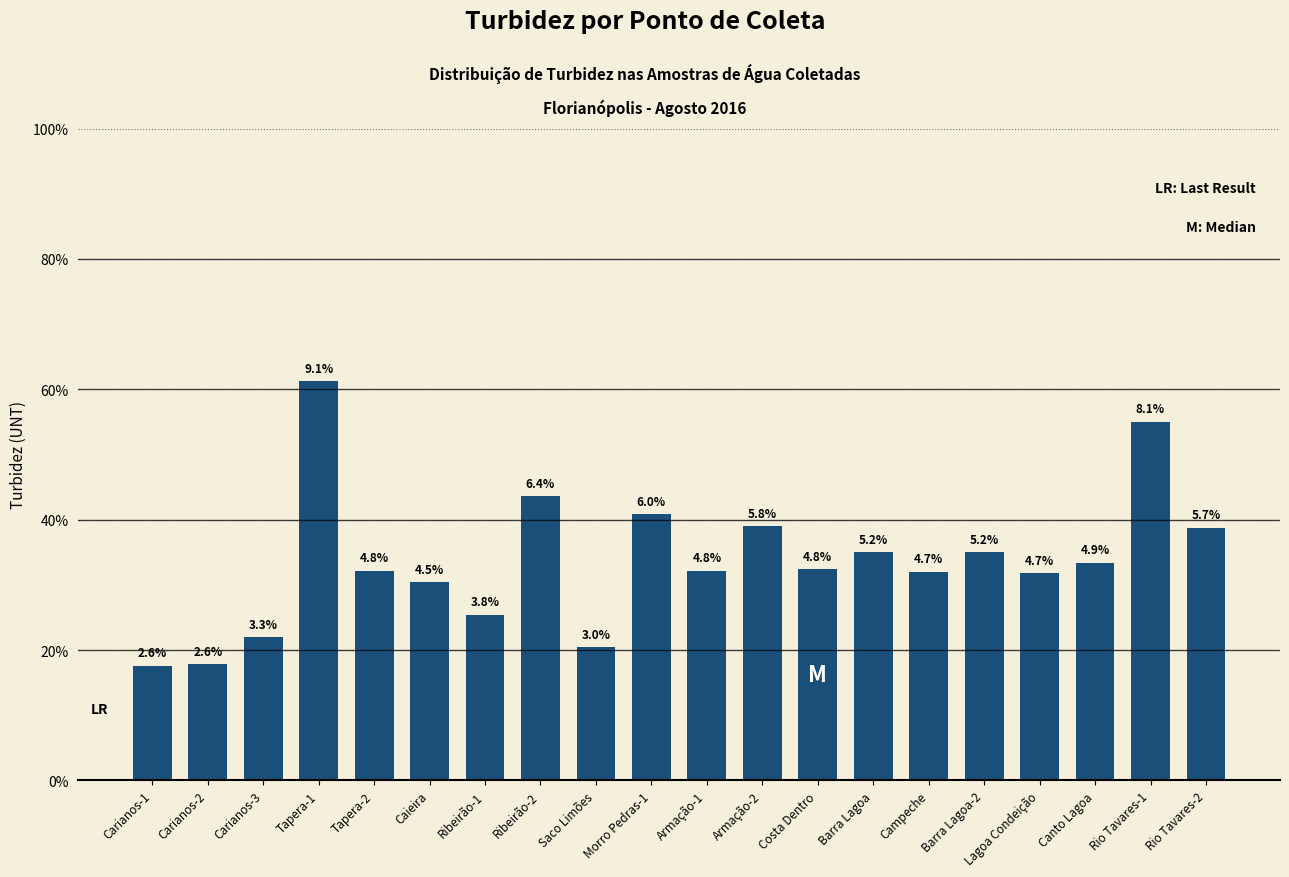

Are the bars horizontal?

No